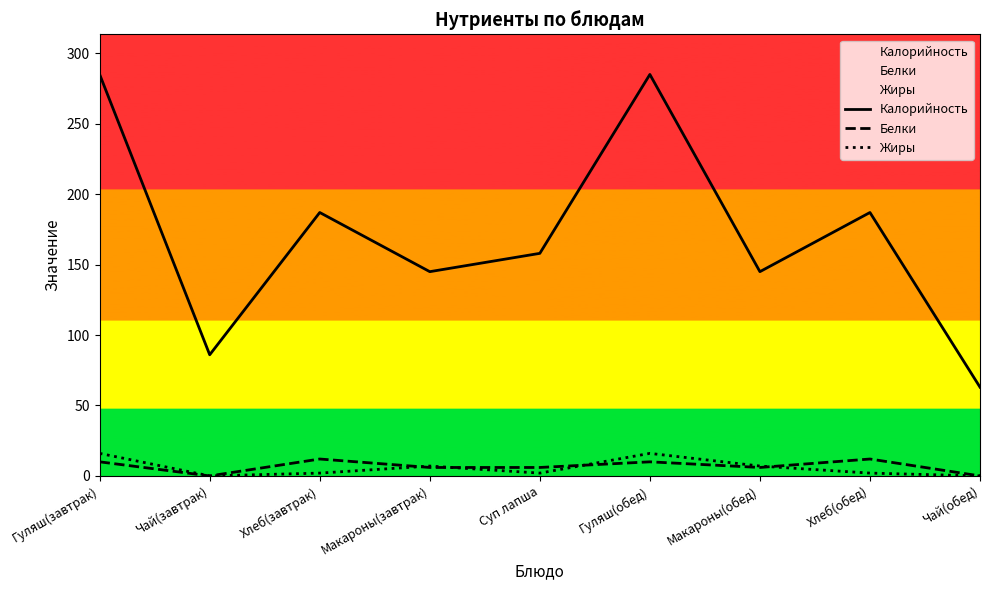

Rank the categories by Белки value from lowest to highest.

Чай(завтрак), Чай(обед), Макароны(завтрак), Суп лапша, Макароны(обед), Гуляш(завтрак), Гуляш(обед), Хлеб(завтрак), Хлеб(обед)